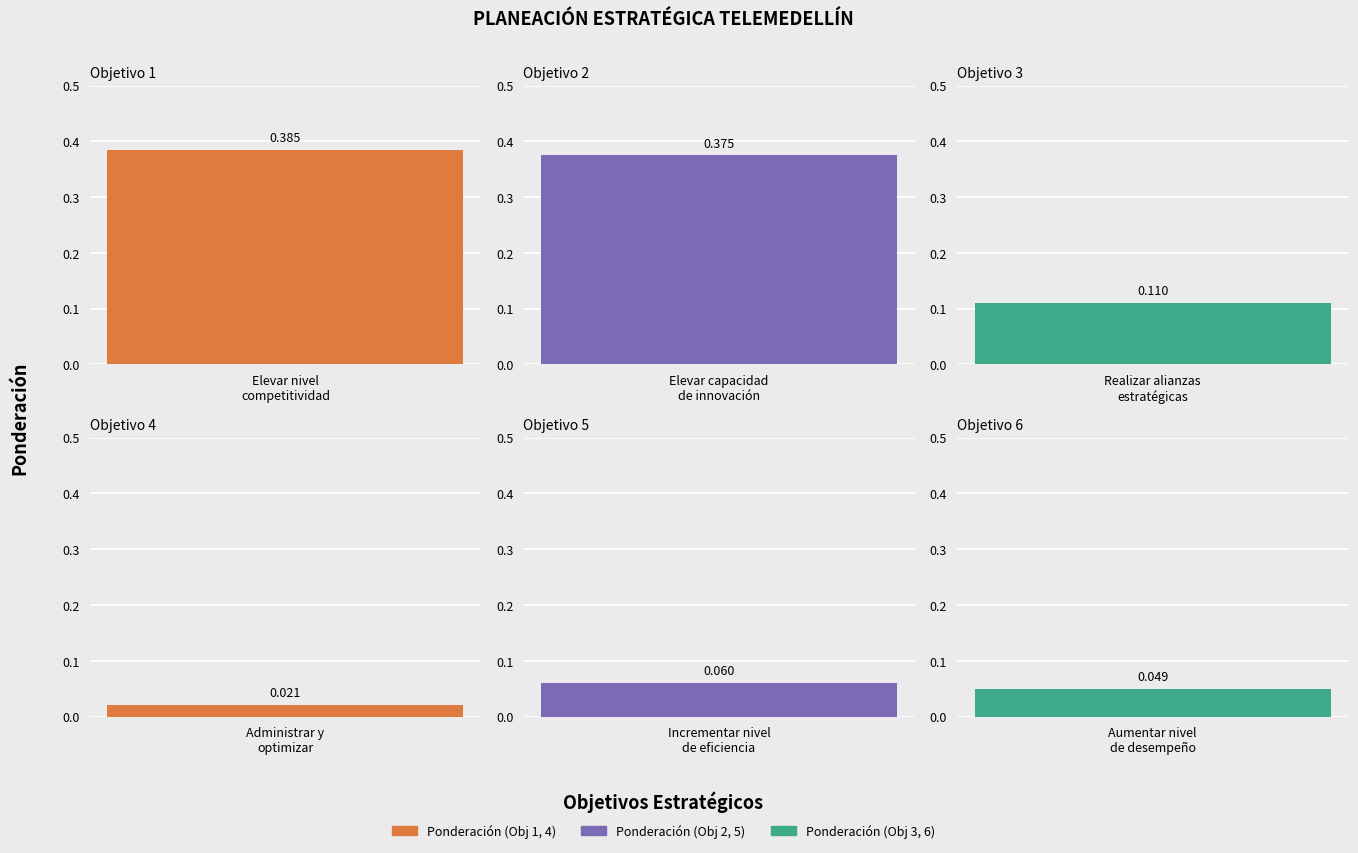

What is the maximum value shown in the chart?

0.4